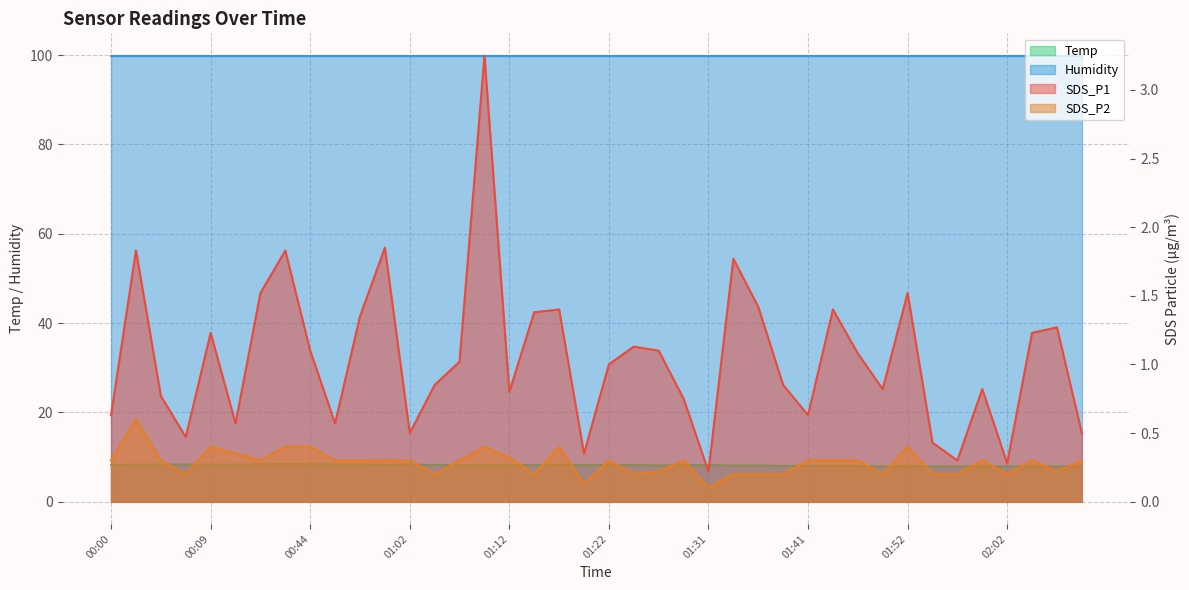

True or false: Temp has more than 2 points higher than both neighbors.

False